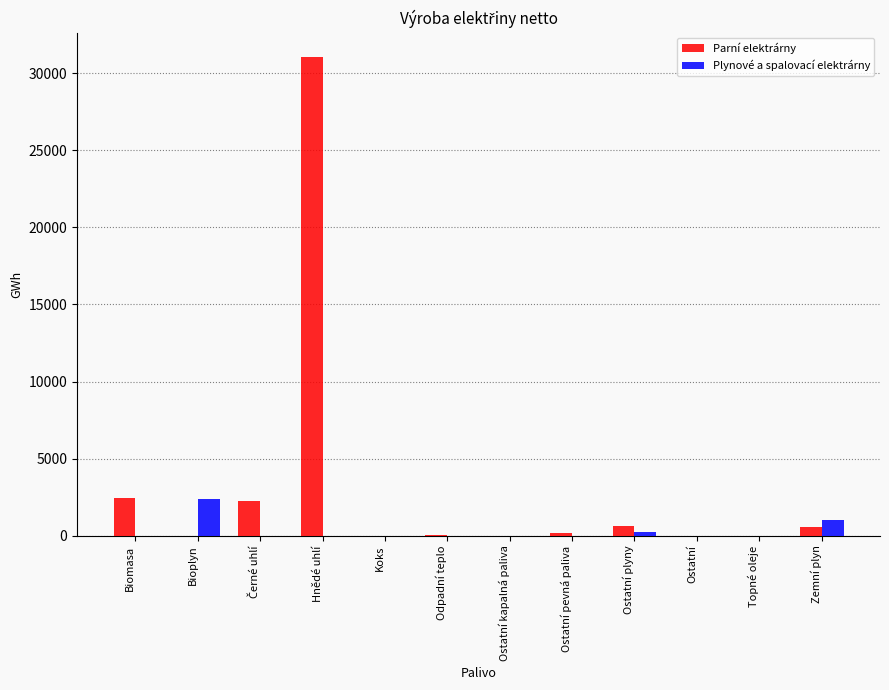

Is the value of Plynové a spalovací elektrárny at Bioplyn greater than the value of Parní elektrárny at Bioplyn?

Yes